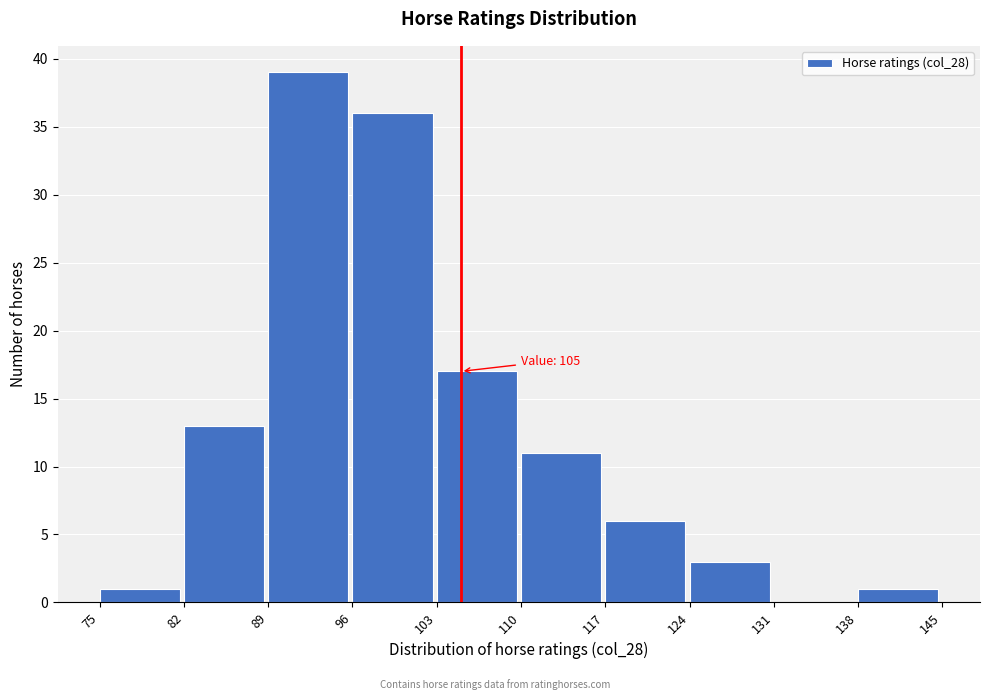

Over which range of the x-axis is the bar tallest?

89 to 96